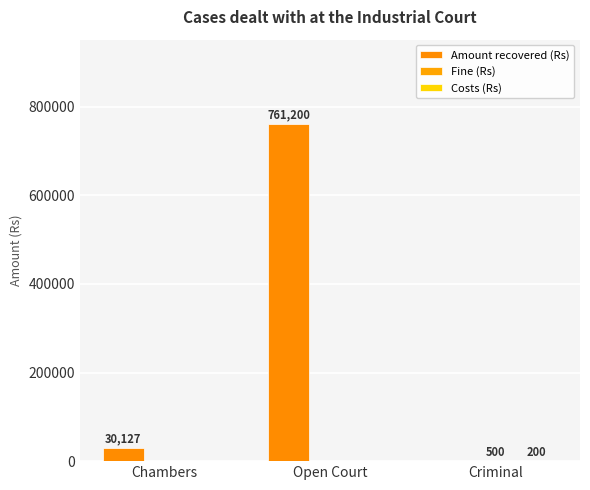

How many series are shown in this chart?

3